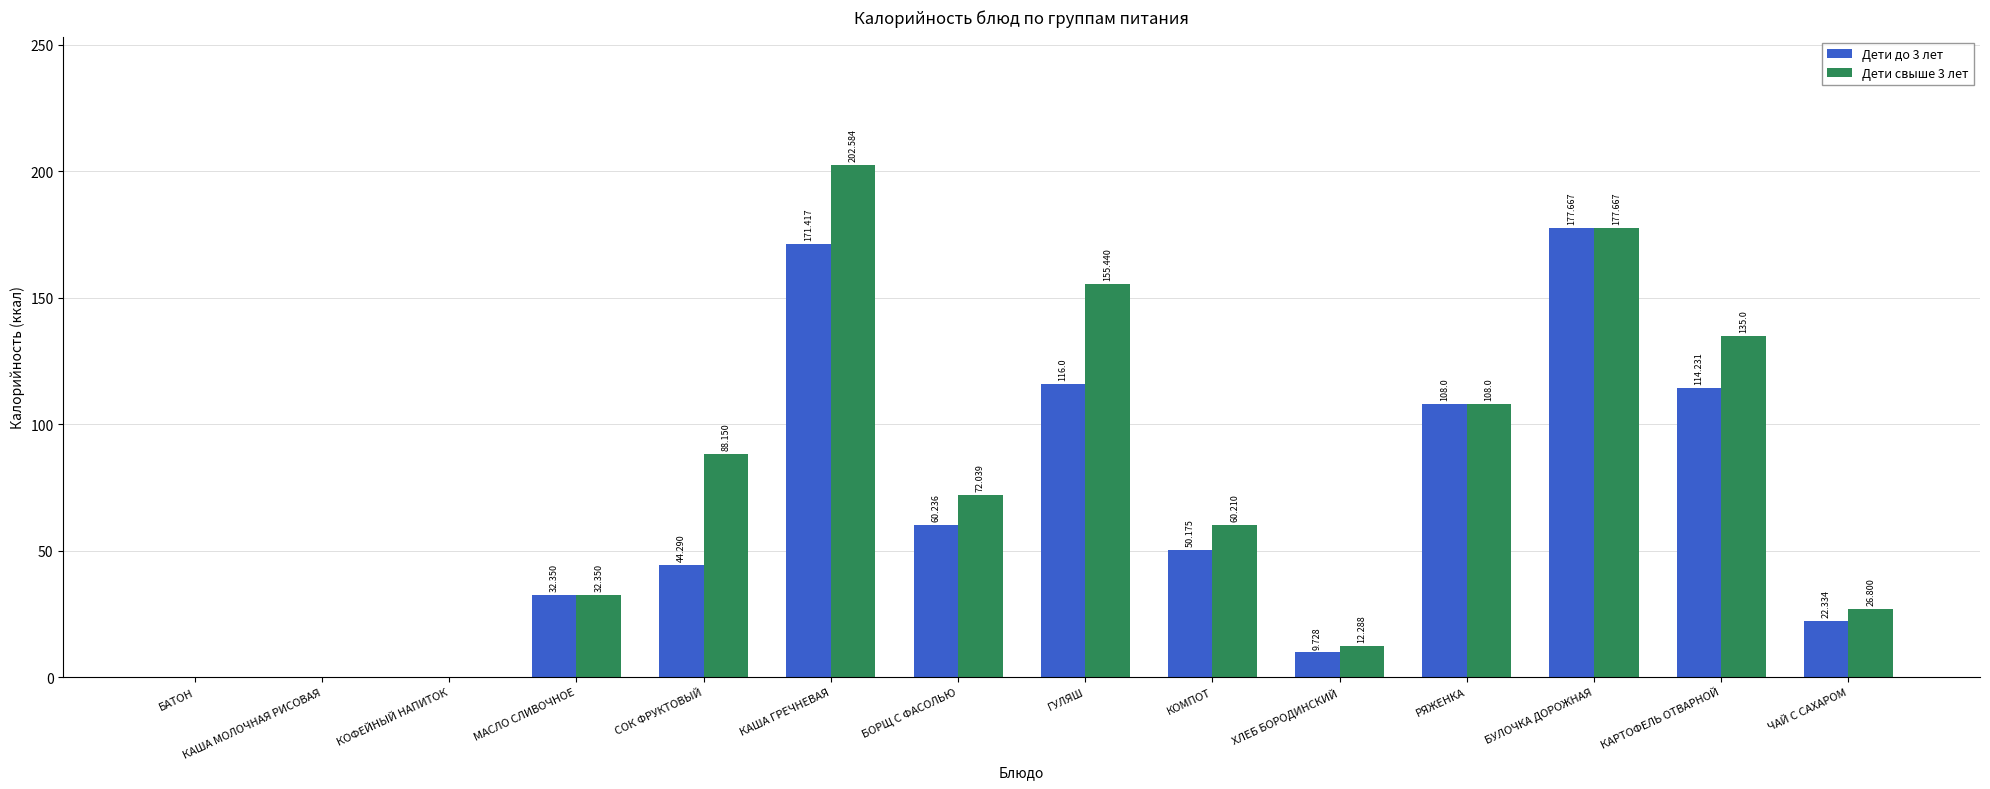

The Дети до 3 лет series shows 0.0 at БАТОН. True or false?

True